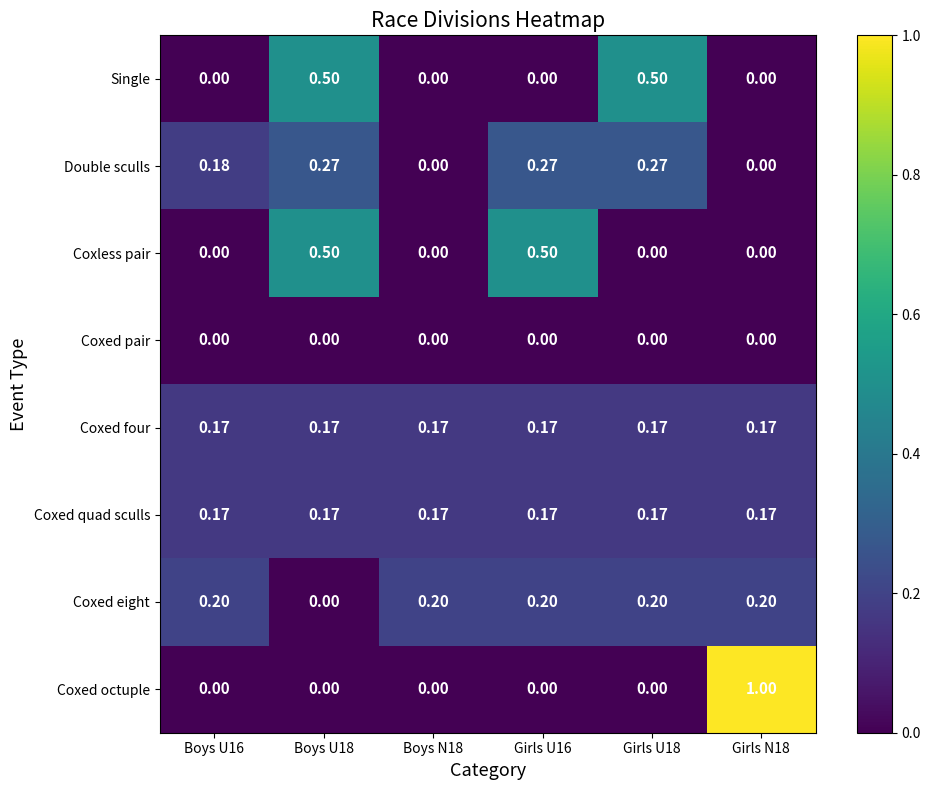

Which series has the widest spread of values?

Coxed octuple